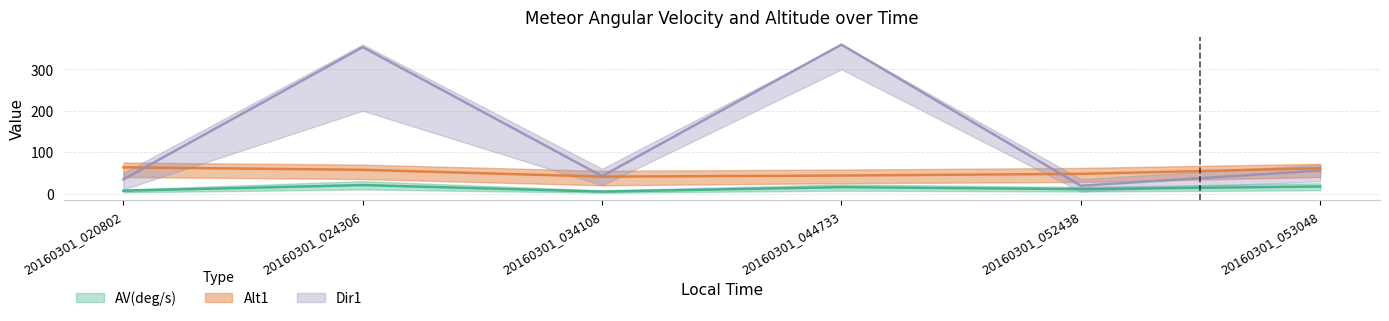

Which category has the lowest value across all series?

20160301_034108